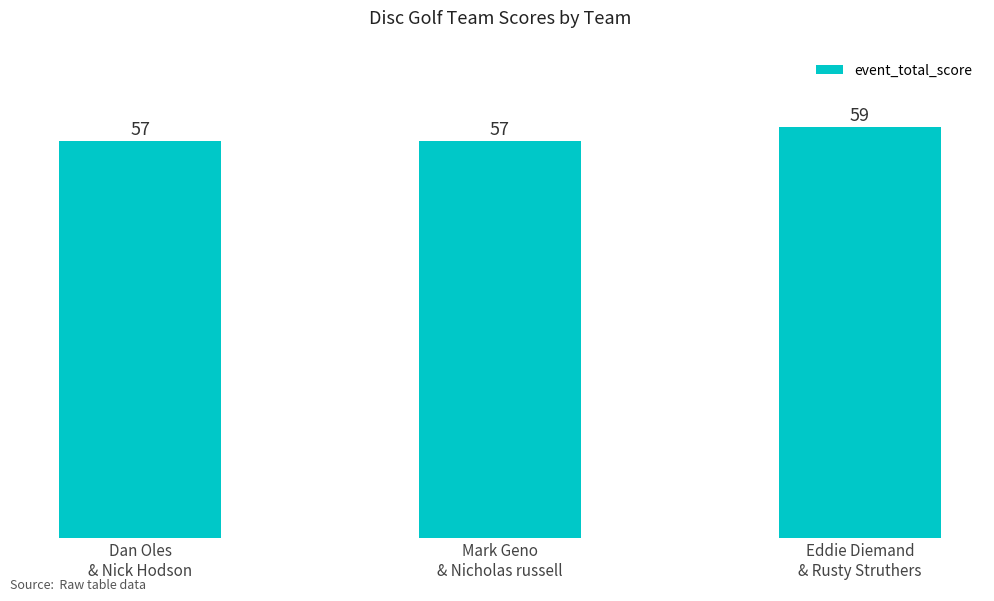

Is it true that the value at Mark Geno
& Nicholas russell is 80?

False